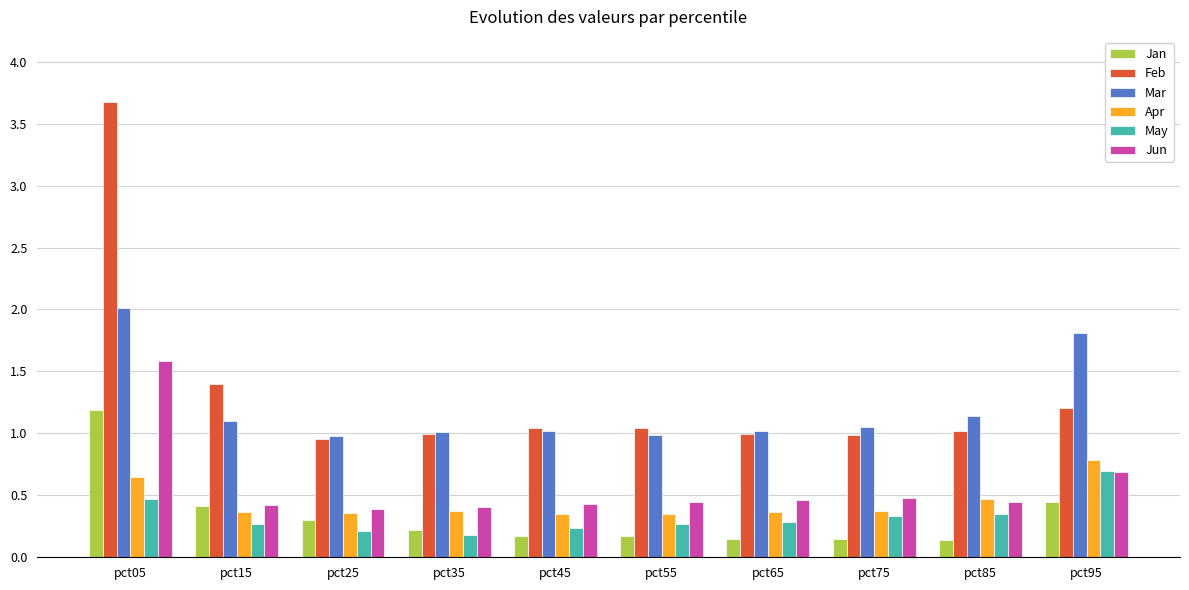

How many Jun values are between 0 and 1?

9